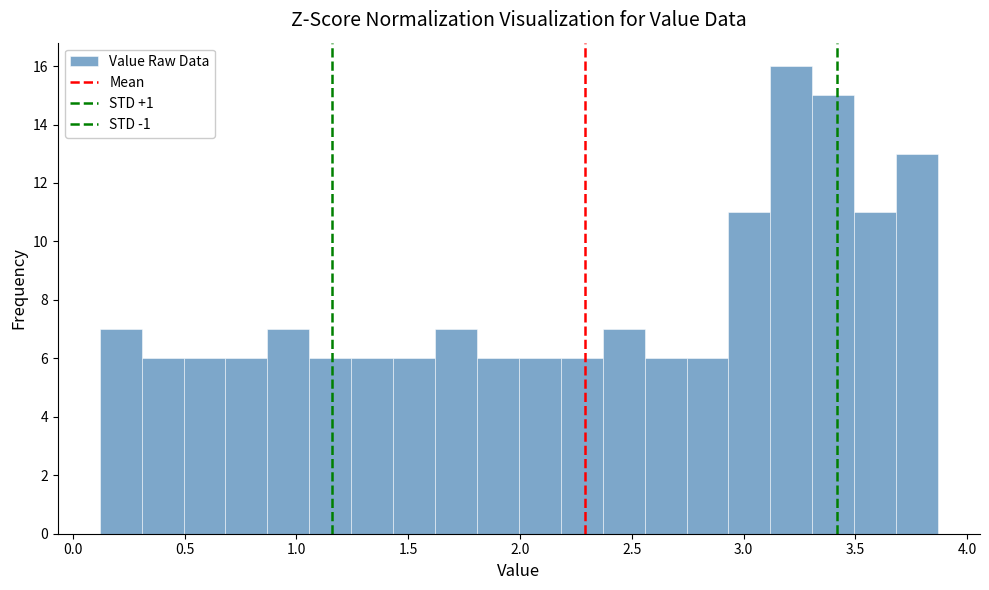

Read against the x-axis, roughly where is the centre of the tallest bar?

3.20